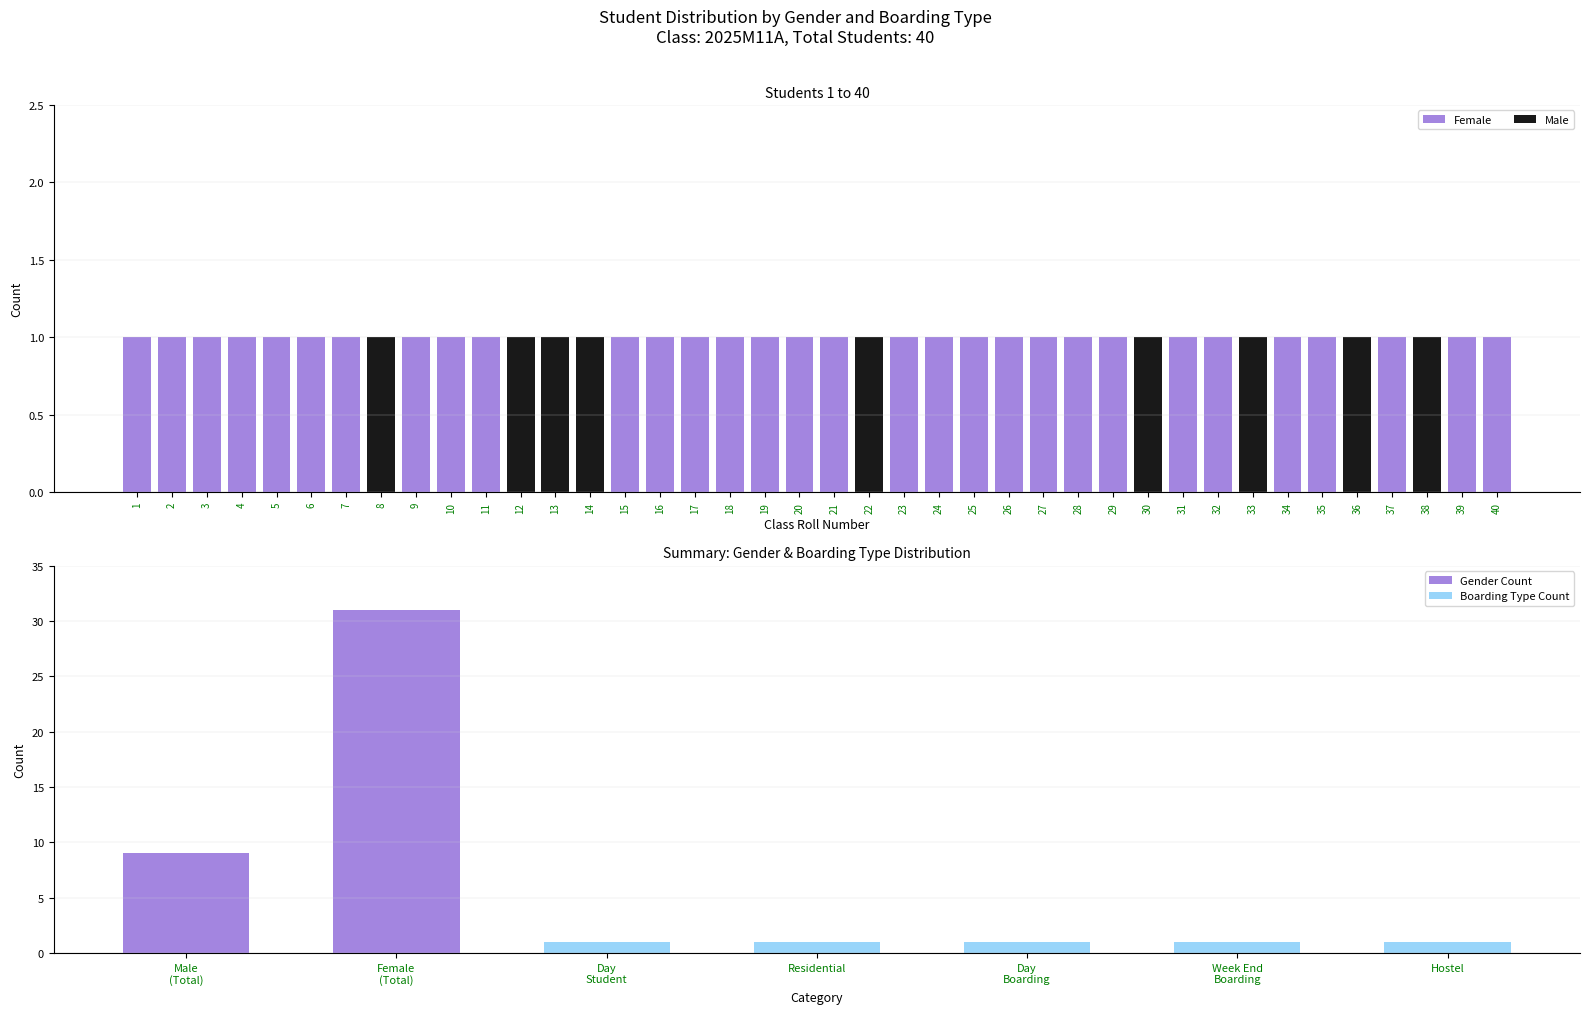

True or false: Female has a value of 1 at 9.

True